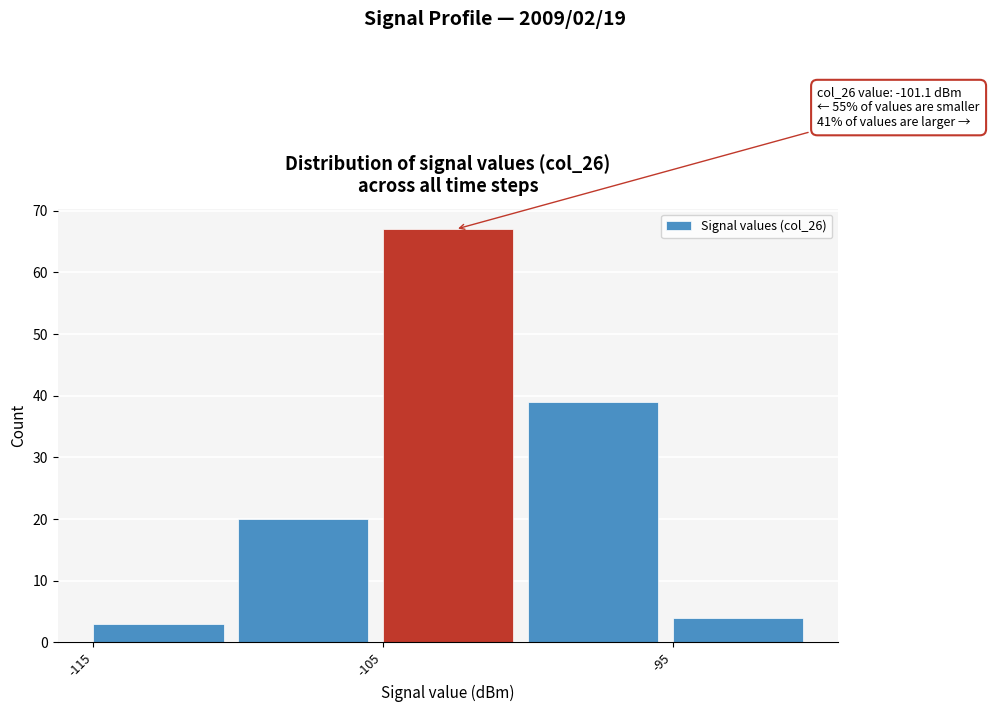

Over which range of the x-axis is the bar tallest?

-105 to -100